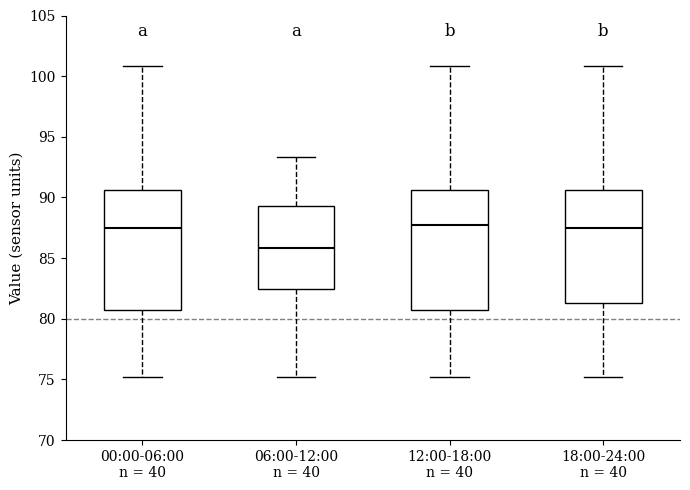

Where does the upper whisker of the box for 06:00-12:00 n = 40 end on the y-axis? The values are not printed on the chart, so give them approximately, as read against the axis.

93.5